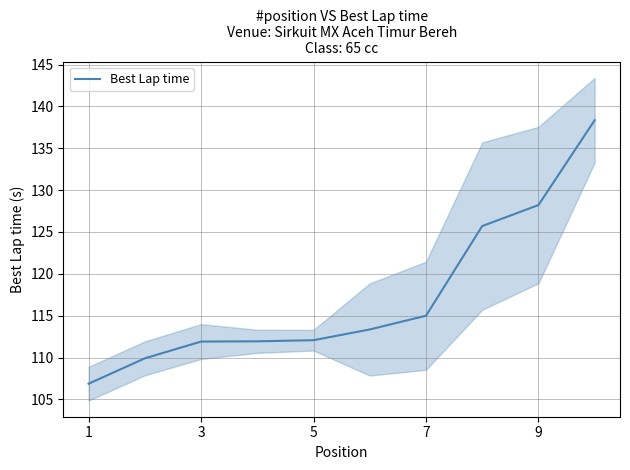

Is this an area chart (filled region under the line)?

No